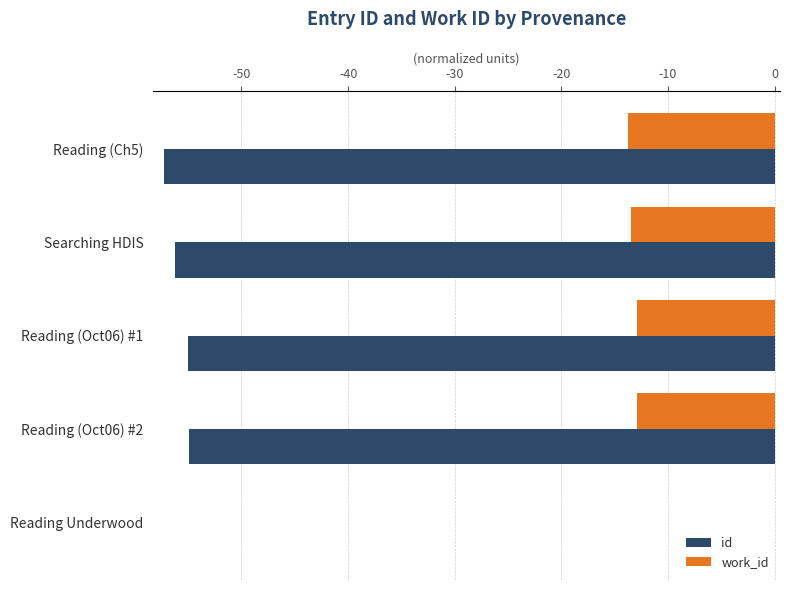

At which label is id closest to -28?

Reading (Oct06) #2